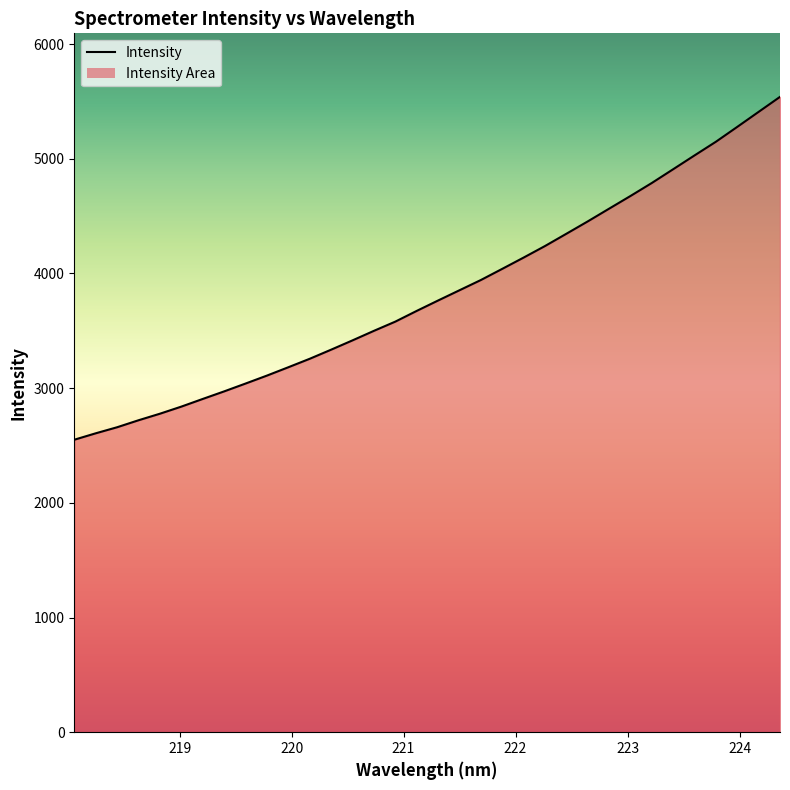

What is the difference between the maximum and minimum values?

2989.8